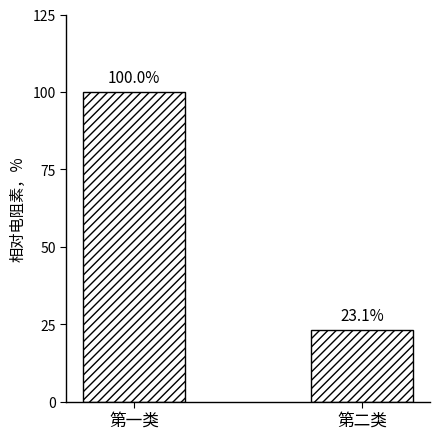

How many categories are shown in the chart?

2